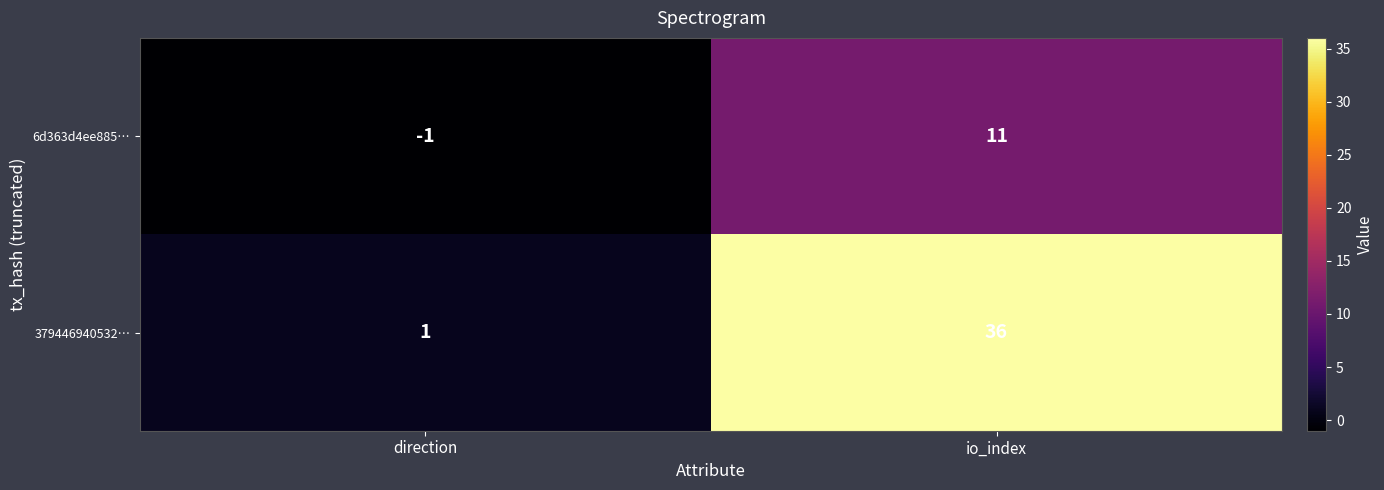

Rank the series at io_index from lowest to highest value.

6d363d4ee885…, 379446940532…